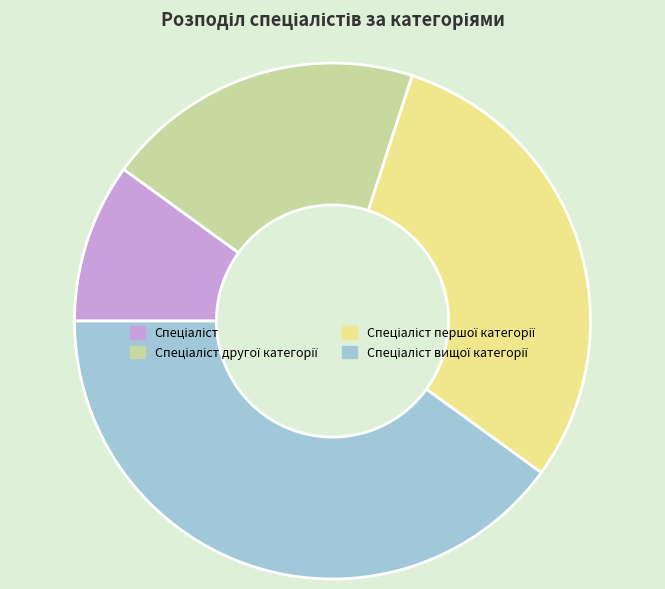

How many segments does this pie chart have?

4